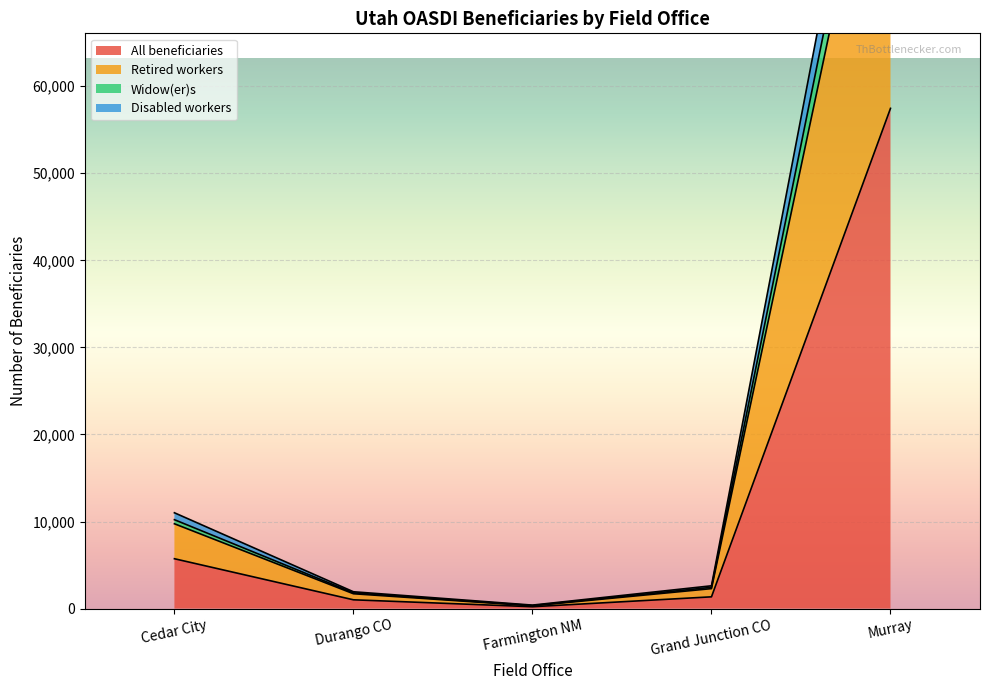

Where is All beneficiaries nearest to the value 28834?

Cedar City